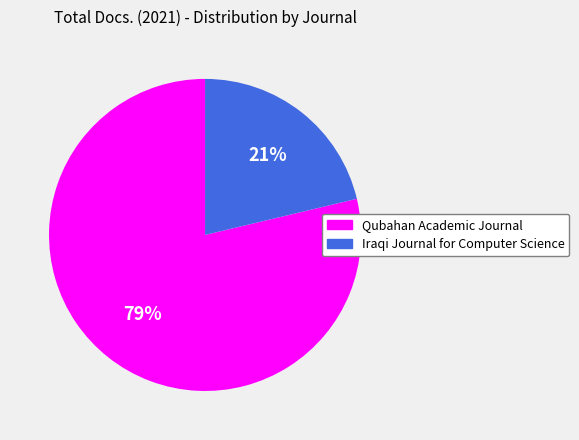

Rank the categories by value from lowest to highest.

Iraqi Journal for Computer Science, Qubahan Academic Journal